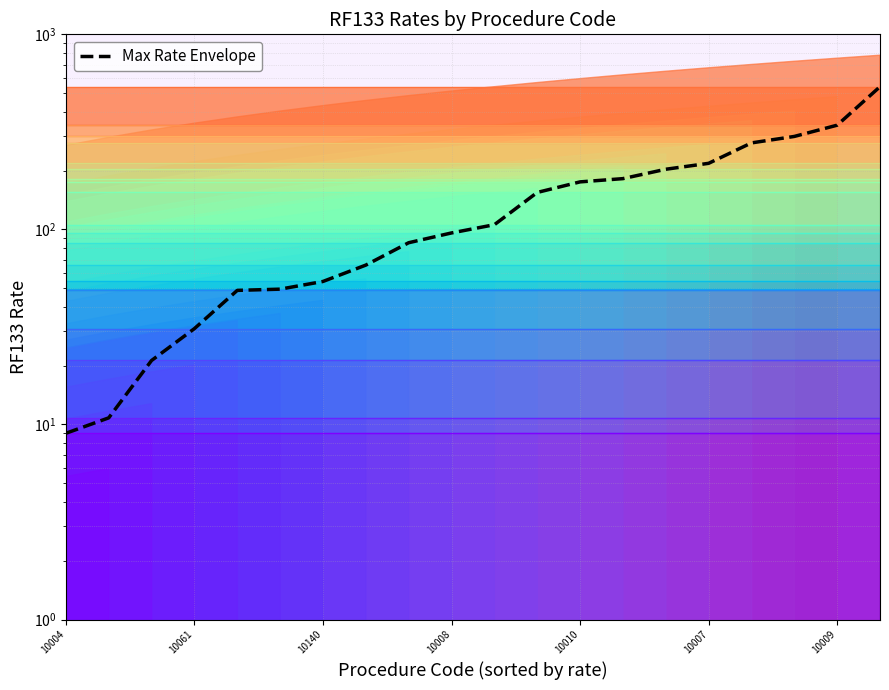

Is it true that the value at 11 is 154.7?

True